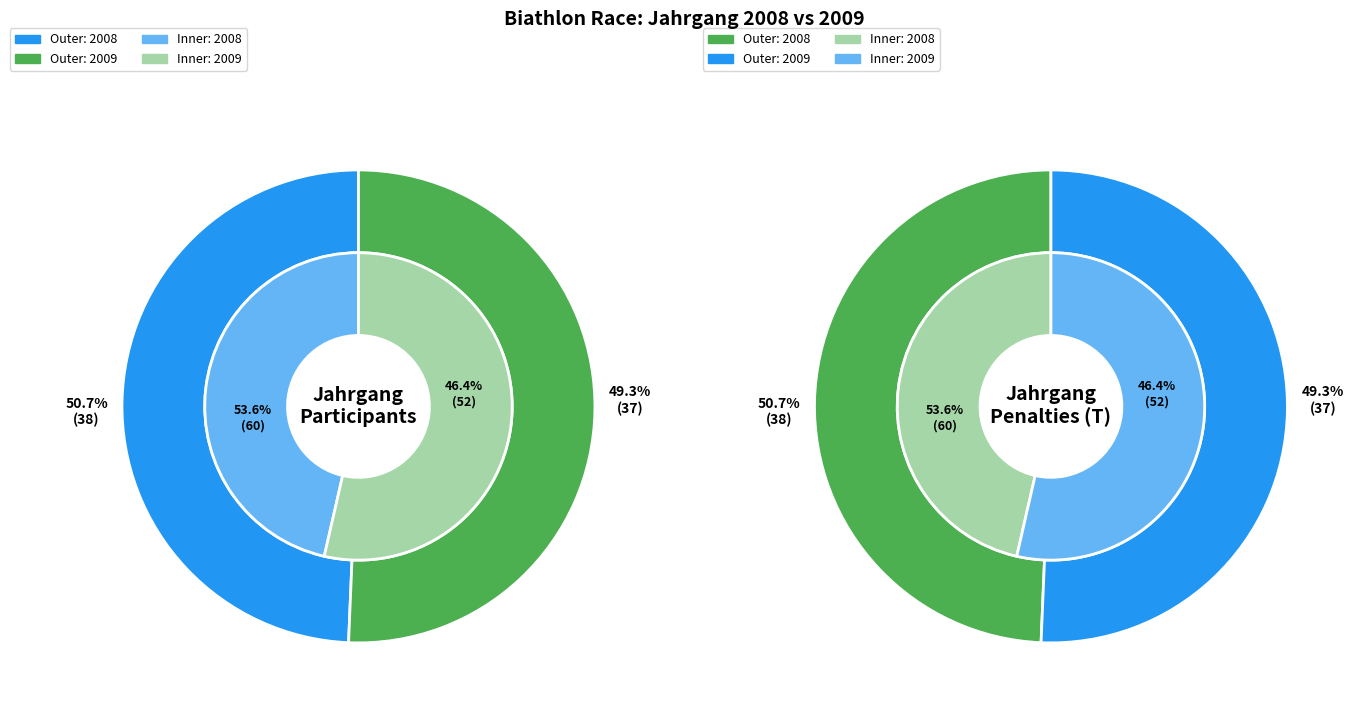

Count the number of slices in the pie.

2